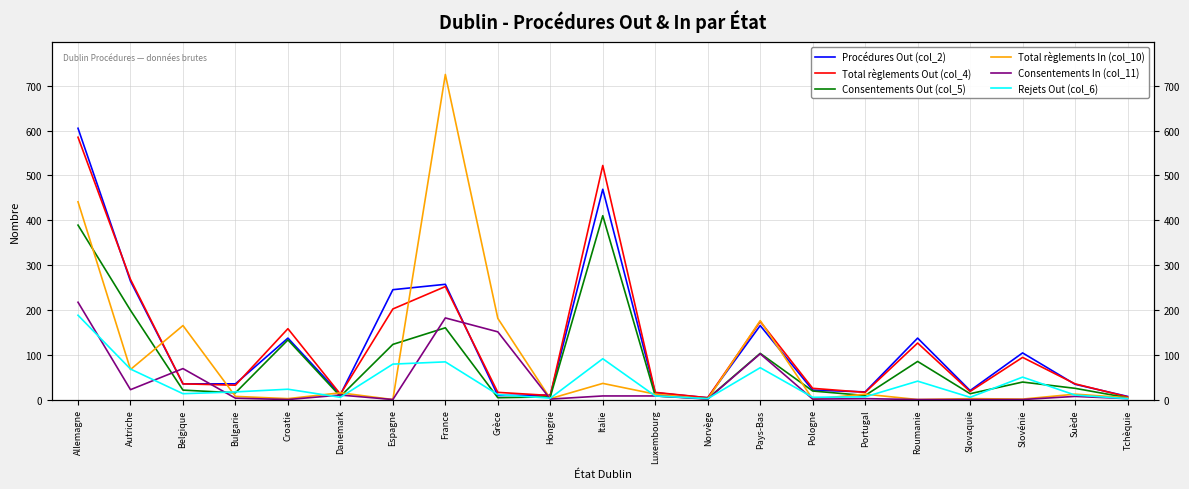

What position from the left is Slovaquie?

18